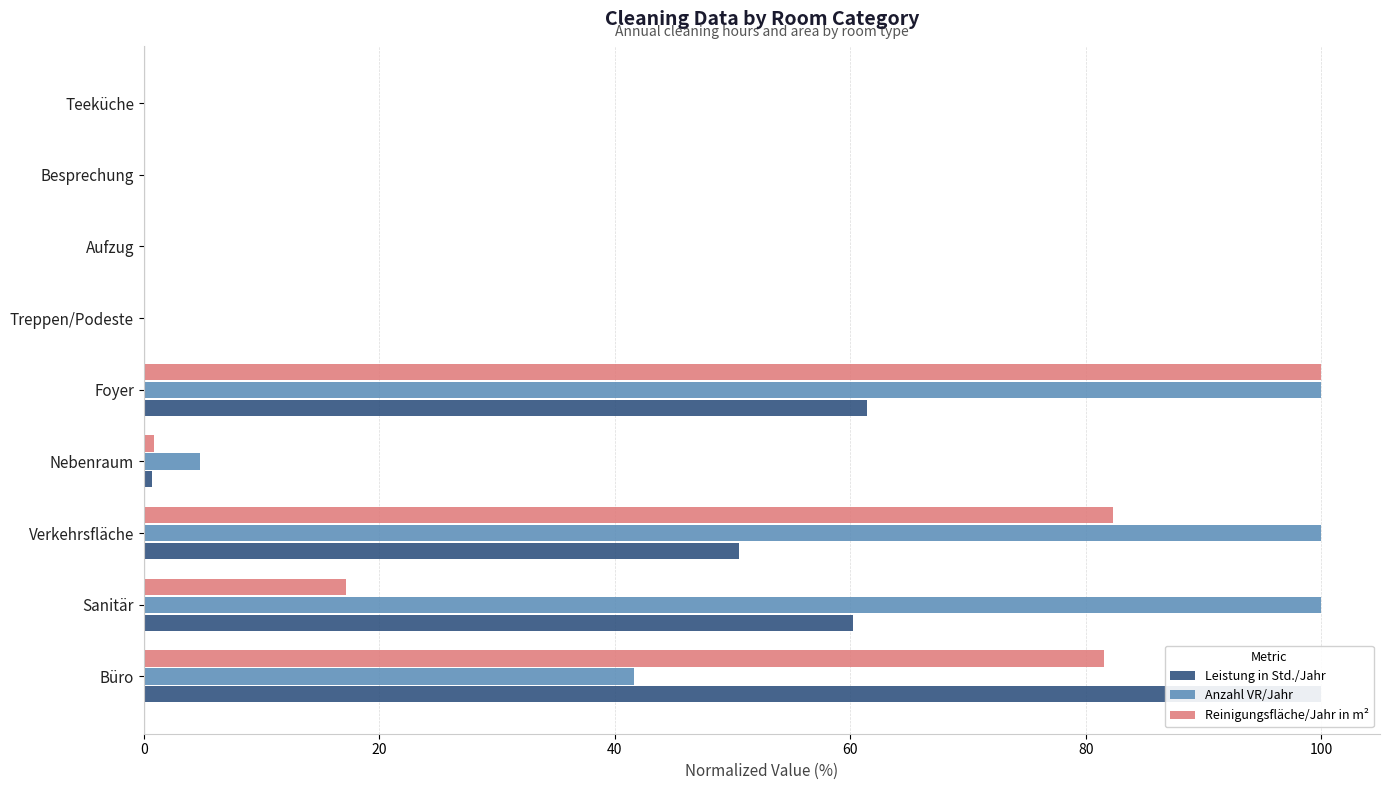

At how many categories does at least one series exceed 25?

4